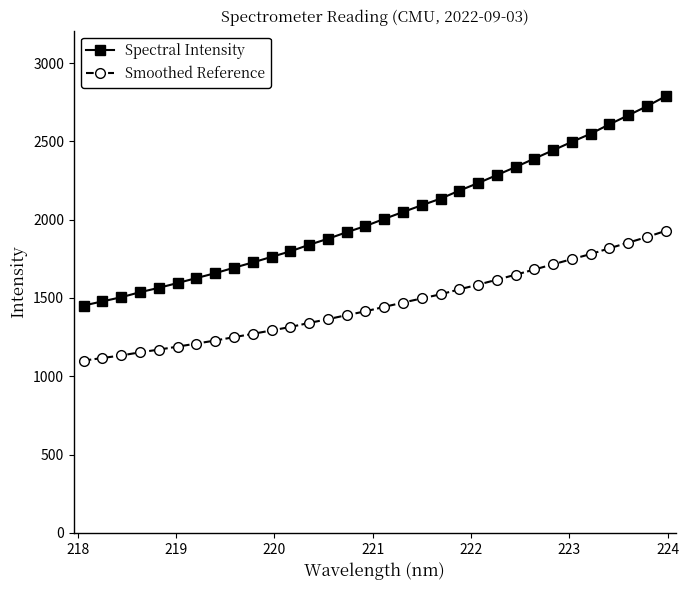

True or false: Smoothed Reference and Spectral Intensity cross at least once.

False